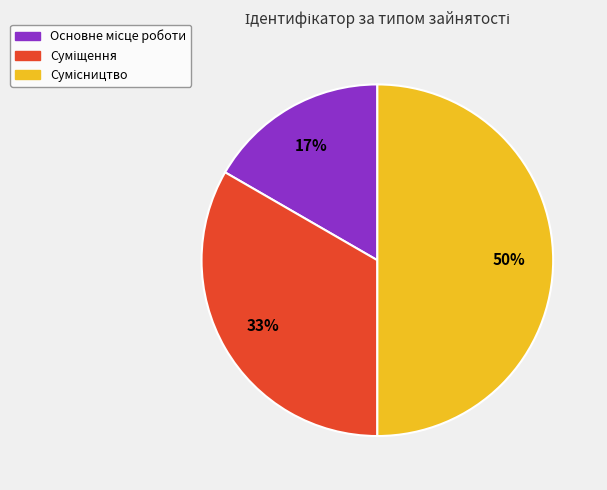

To the nearest percent, what is the difference between the largest and smallest slice percentages?

33%